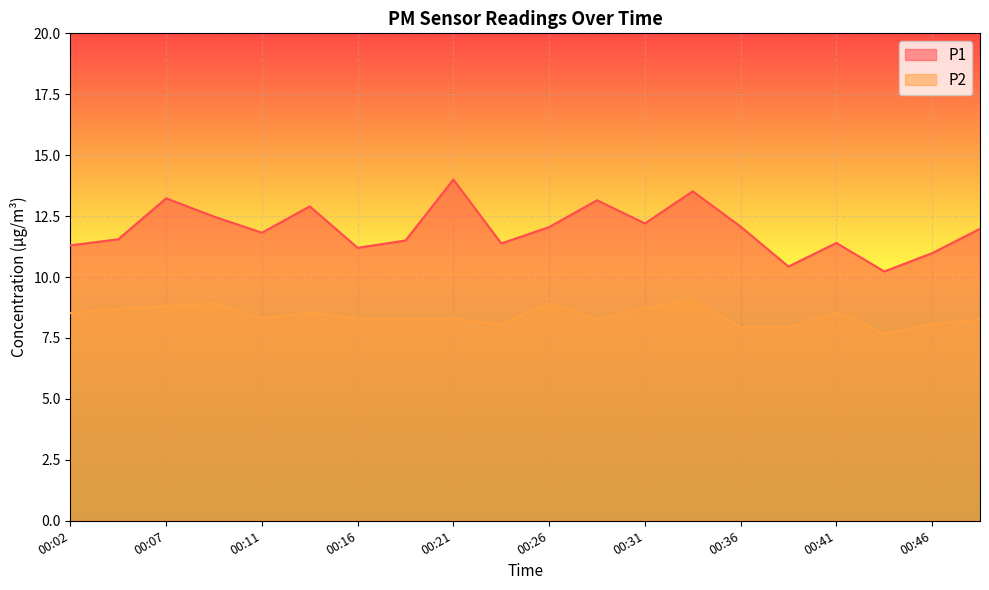

At which label does P1 first exceed 11?

00:02